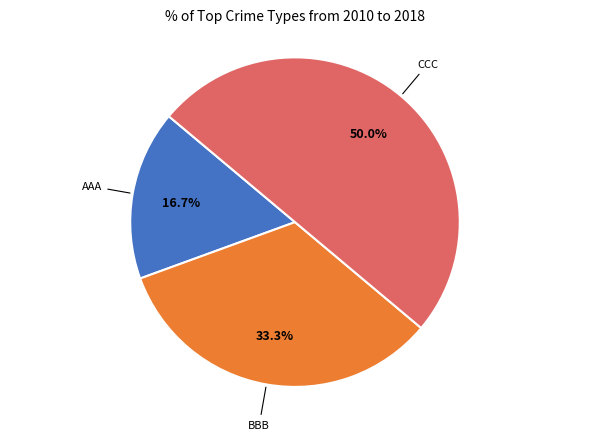

How many segments does this pie chart have?

3